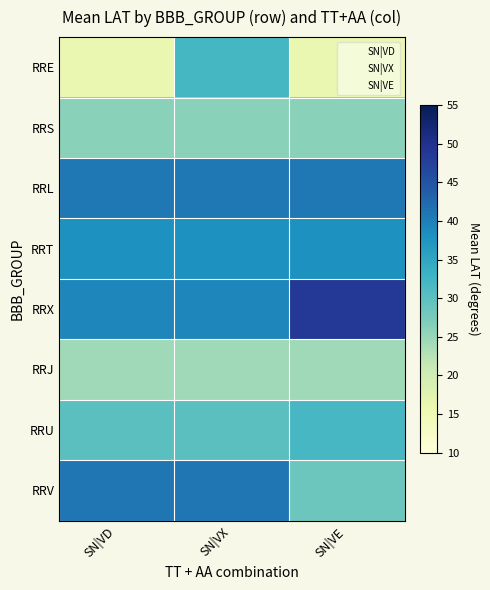

Rank the series by their maximum value, from highest to lowest.

RRX, RRV, RRL, RRT, RRE, RRU, RRS, RRJ